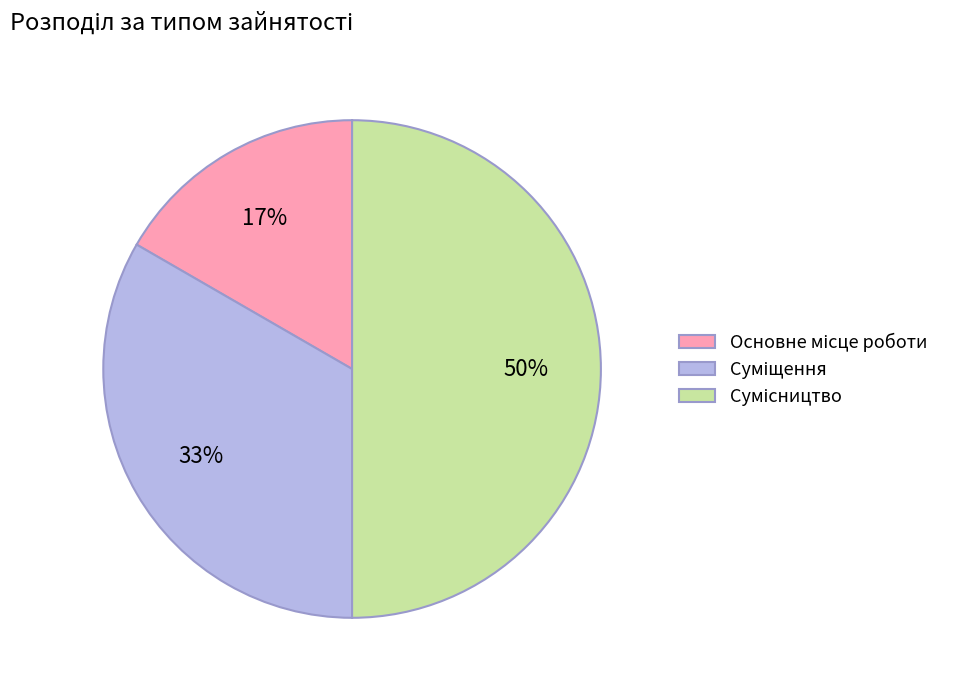

To the nearest percent, what is the average slice percentage?

33%